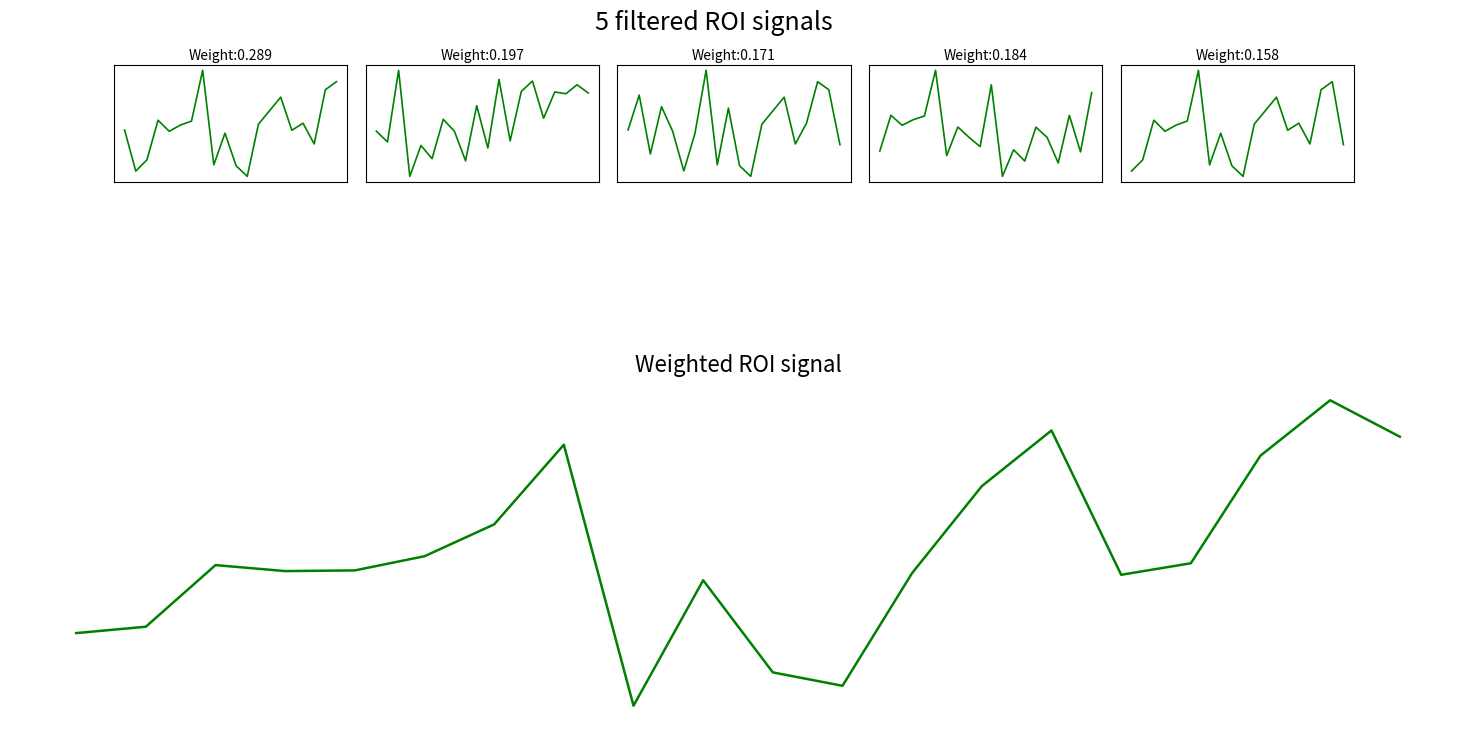

What are all the series names shown in the legend?

ROI_1, ROI_2, ROI_3, ROI_4, ROI_5, Weighted ROI signal